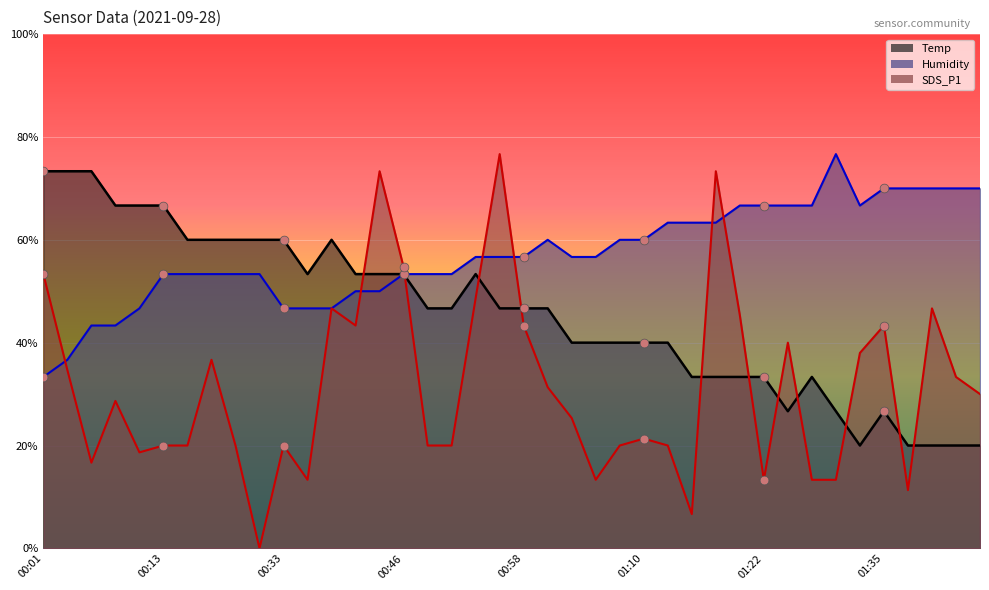

At which category is the sum across all series the highest?

00:55